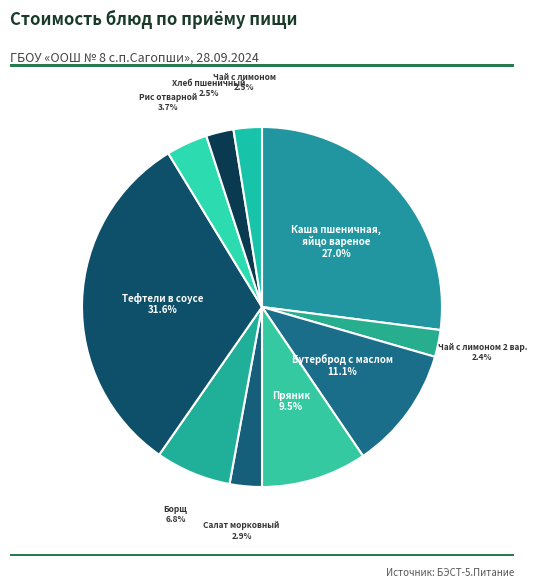

How many segments does this pie chart have?

10